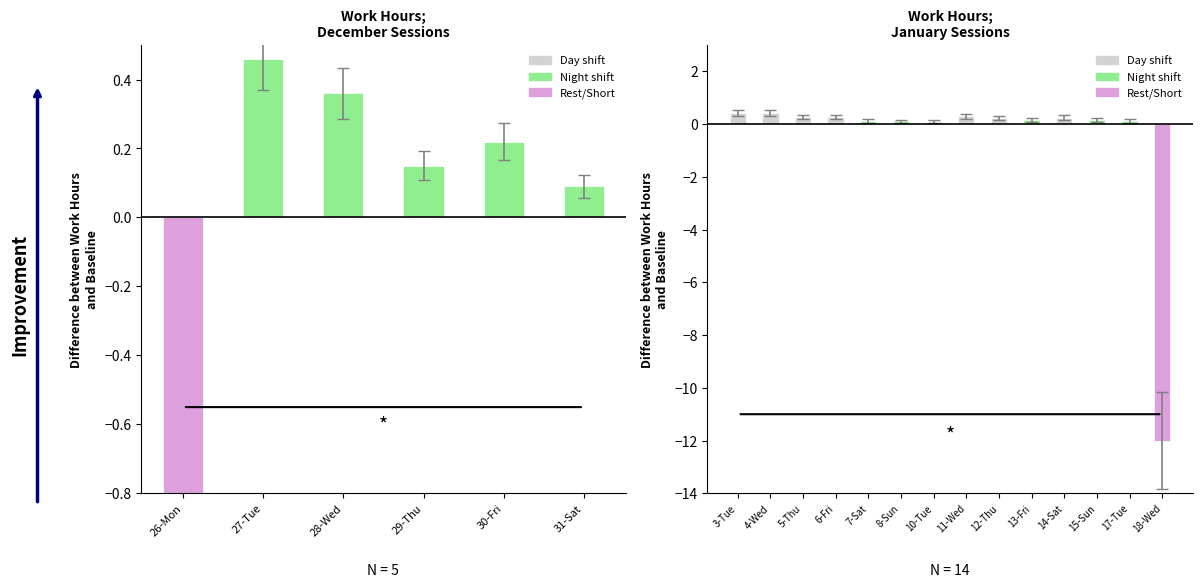

What is the label of the 13th bar from the right?

4-Wed